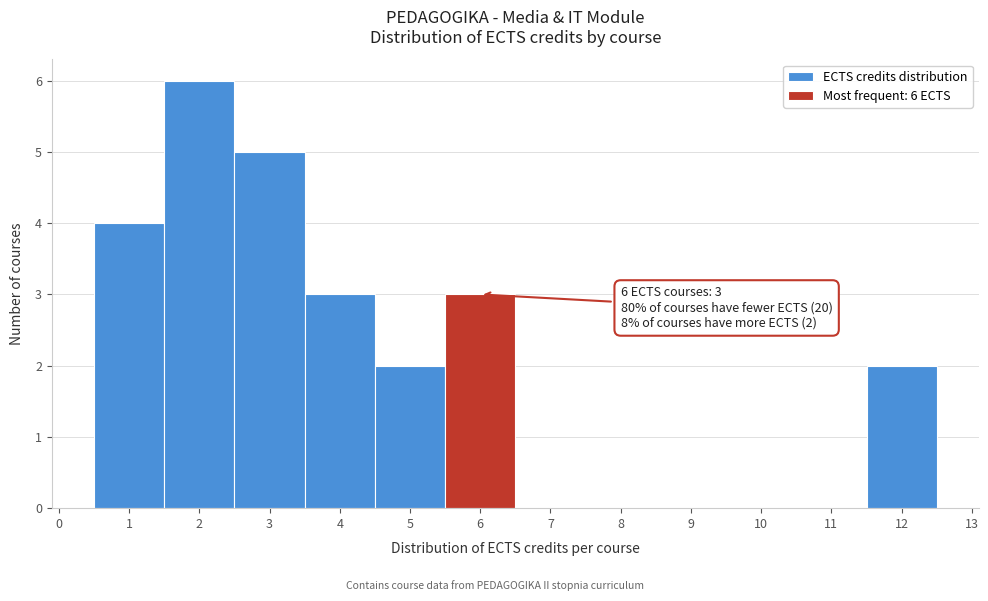

Which range on the x-axis has the tallest bar?

1.5 to 2.5